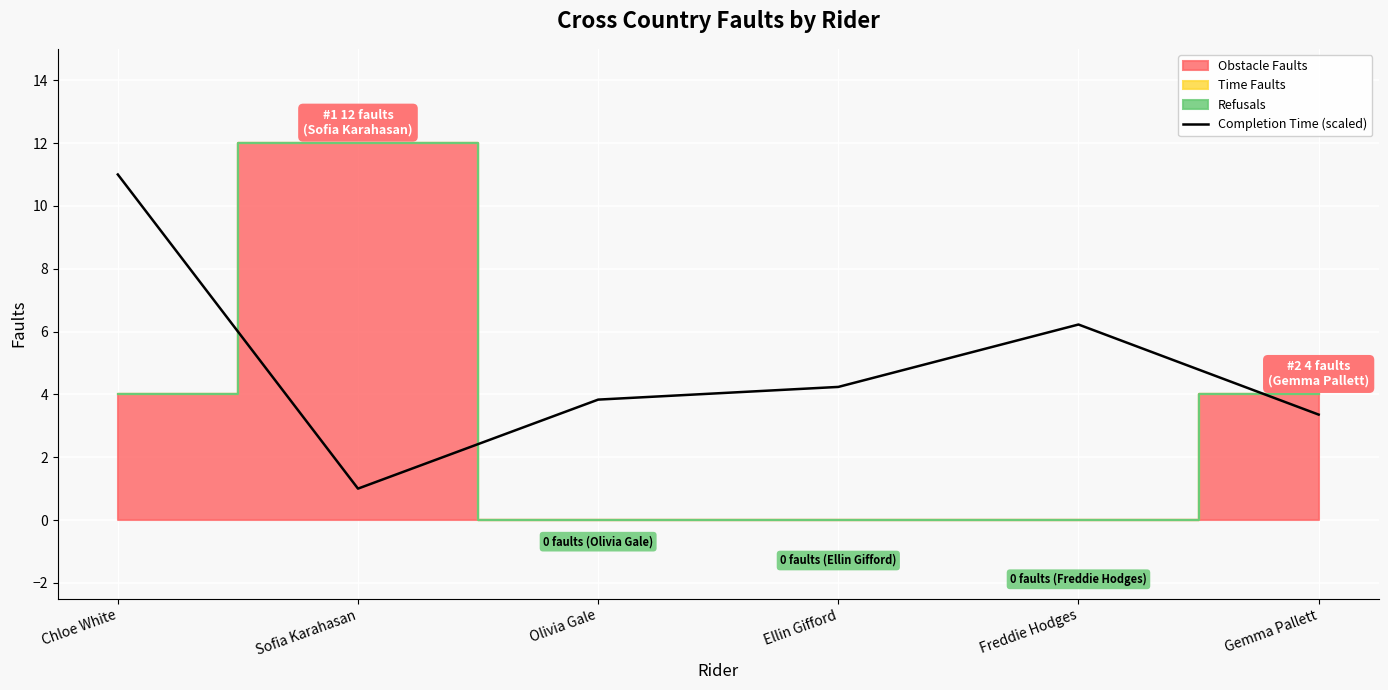

What is the sum of all values?

29.7